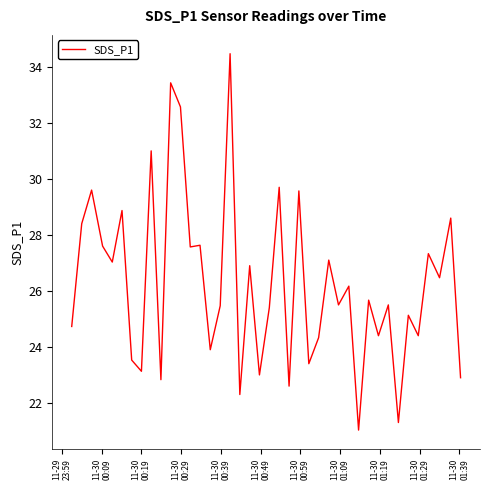

Count the number of values greater than 25.

25